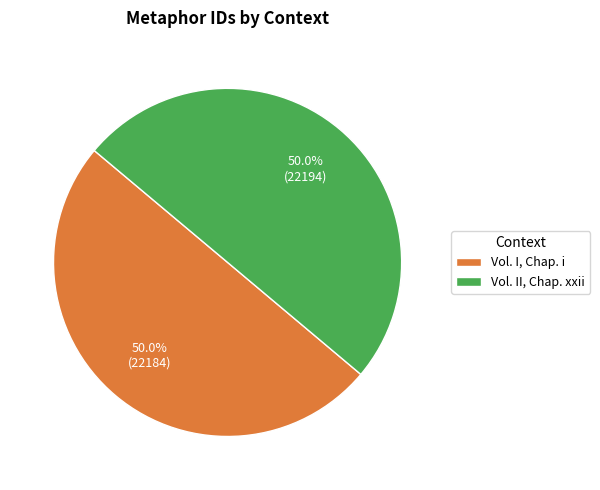

Count the number of slices in the pie.

2